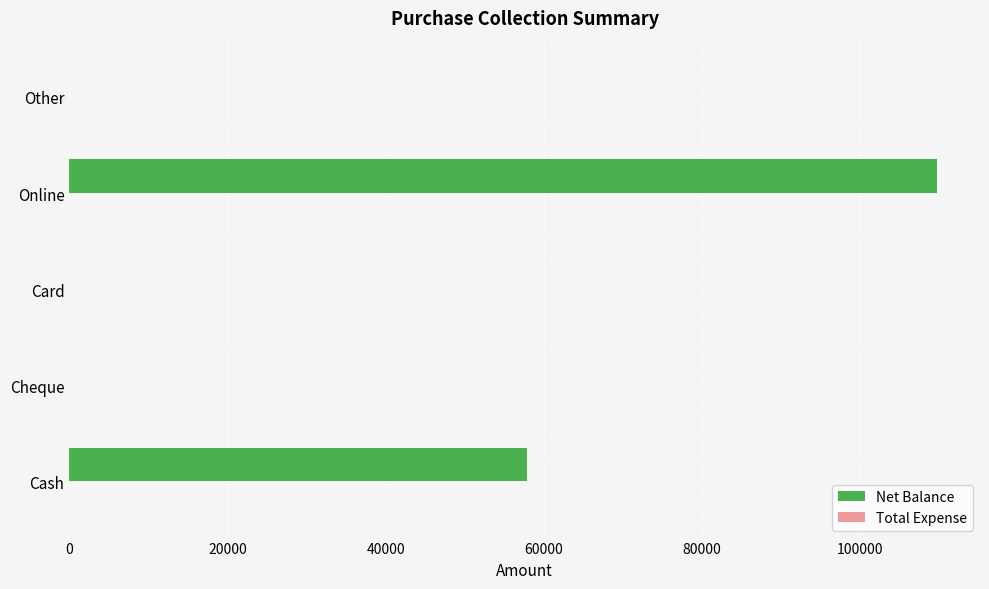

The chart shows a value of 66598 at Online. True or false?

False